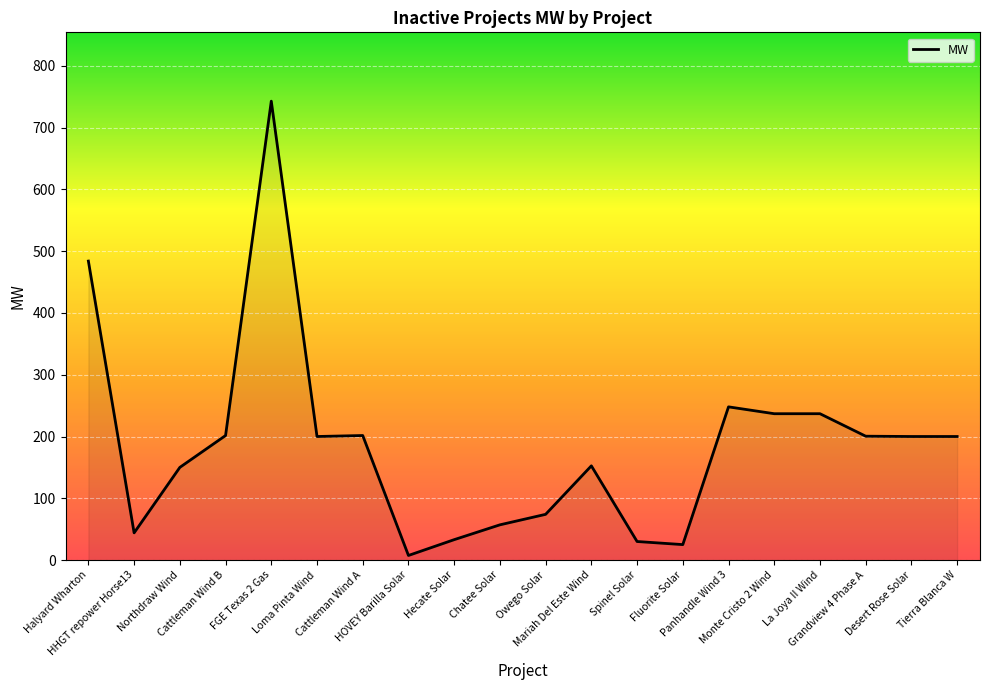

What is the greatest value displayed?

742.9